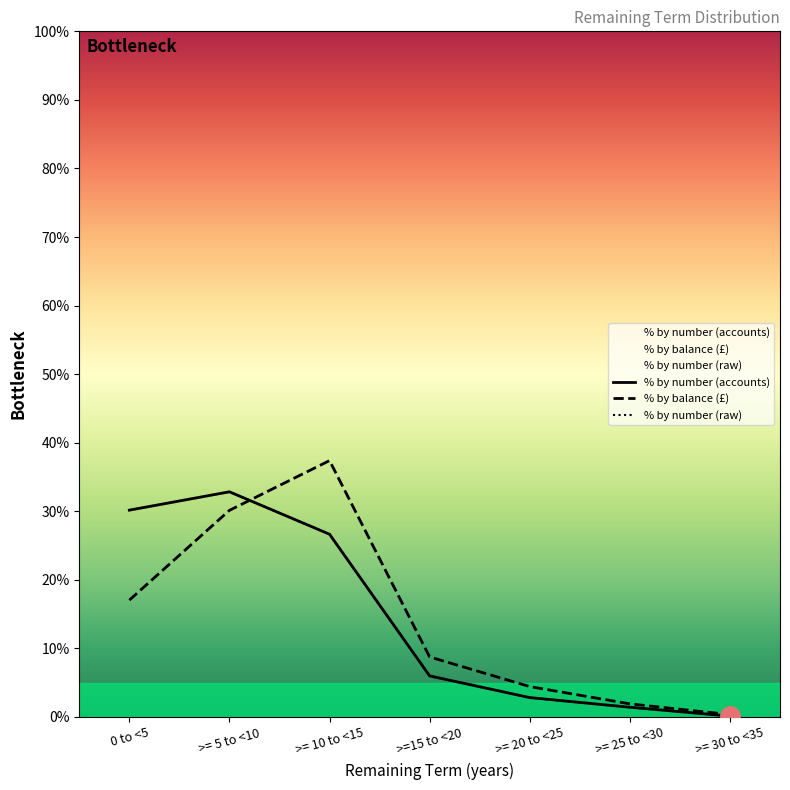

Reading left to right, transcribe all the data shown in this chart.

% by number (accounts): 0 to <5=30.2	>= 5 to <10=32.8	>= 10 to <15=26.7	>=15 to <20=6.0	>= 20 to <25=2.8	>= 25 to <30=1.4	>= 30 to <35=0.1
% by balance (£): 0 to <5=17.0	>= 5 to <10=30.1	>= 10 to <15=37.4	>=15 to <20=8.8	>= 20 to <25=4.4	>= 25 to <30=1.9	>= 30 to <35=0.3
% by number (raw): 0 to <5=30.2	>= 5 to <10=32.8	>= 10 to <15=26.7	>=15 to <20=6.0	>= 20 to <25=2.8	>= 25 to <30=1.4	>= 30 to <35=0.1